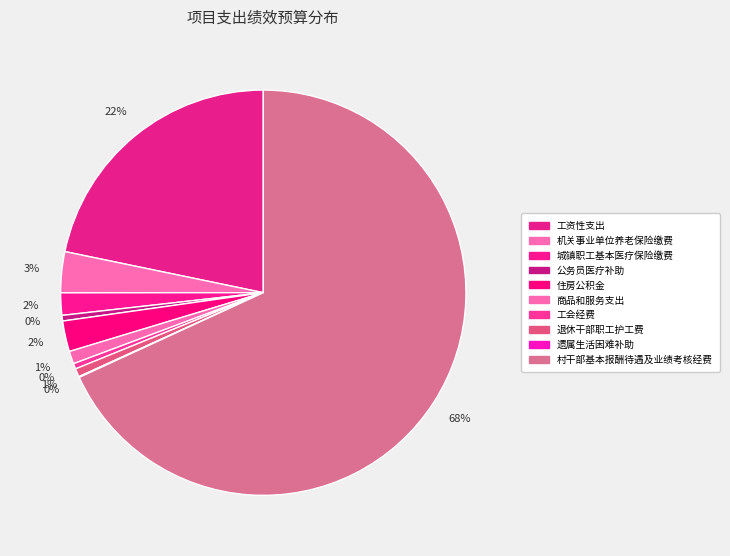

Is 村干部基本报酬待遇及业绩考核经费 the majority of the pie?

Yes